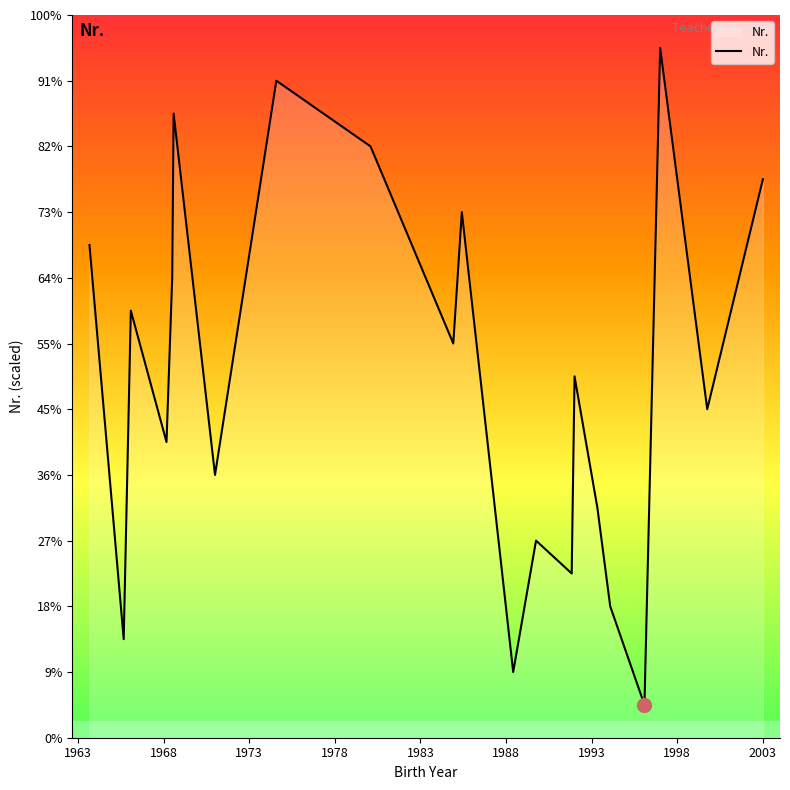

At which category does the chart reach its minimum across all series?

1996-01-18